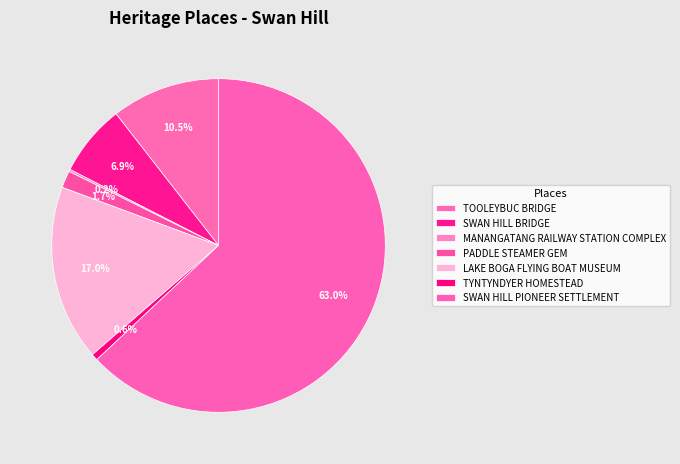

Rank the categories by value from lowest to highest.

MANANGATANG RAILWAY STATION COMPLEX, TYNTYNDYER HOMESTEAD, PADDLE STEAMER GEM, SWAN HILL BRIDGE, TOOLEYBUC BRIDGE, LAKE BOGA FLYING BOAT MUSEUM, SWAN HILL PIONEER SETTLEMENT